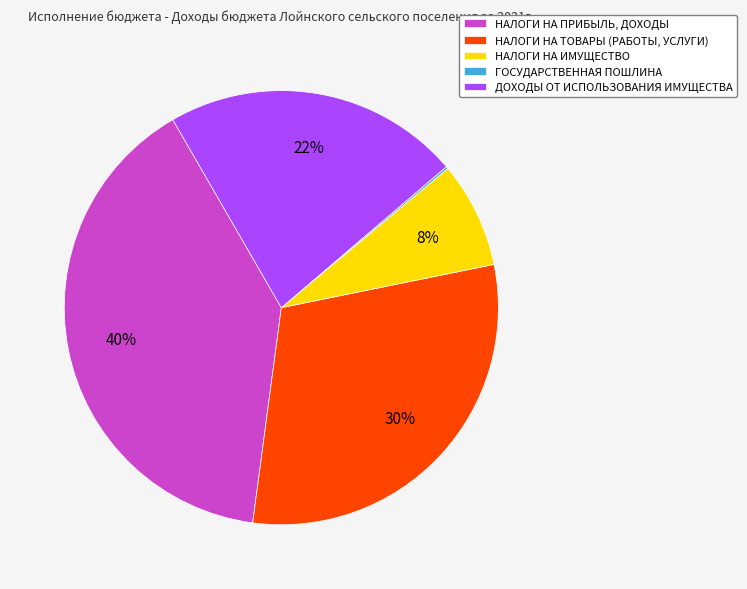

Combined, do НАЛОГИ НА ПРИБЫЛЬ, ДОХОДЫ and ДОХОДЫ ОТ ИСПОЛЬЗОВАНИЯ ИМУЩЕСТВА account for over 50%?

Yes